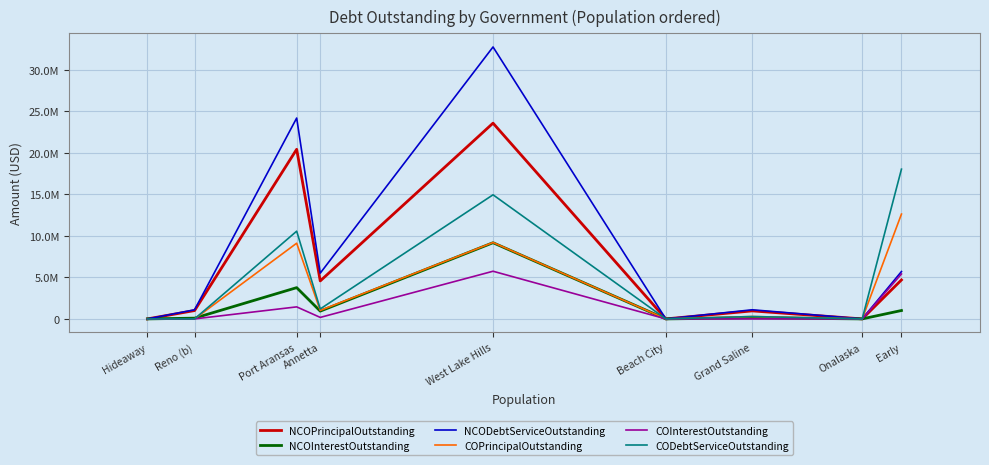

At which category does NCODebtServiceOutstanding reach its first local valley?

Annetta